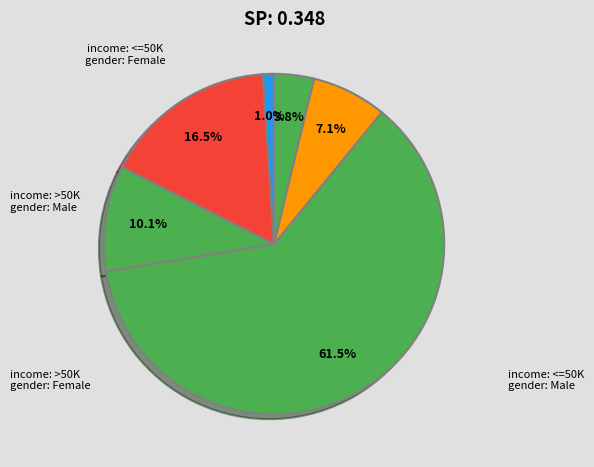

Count the number of slices in the pie.

6